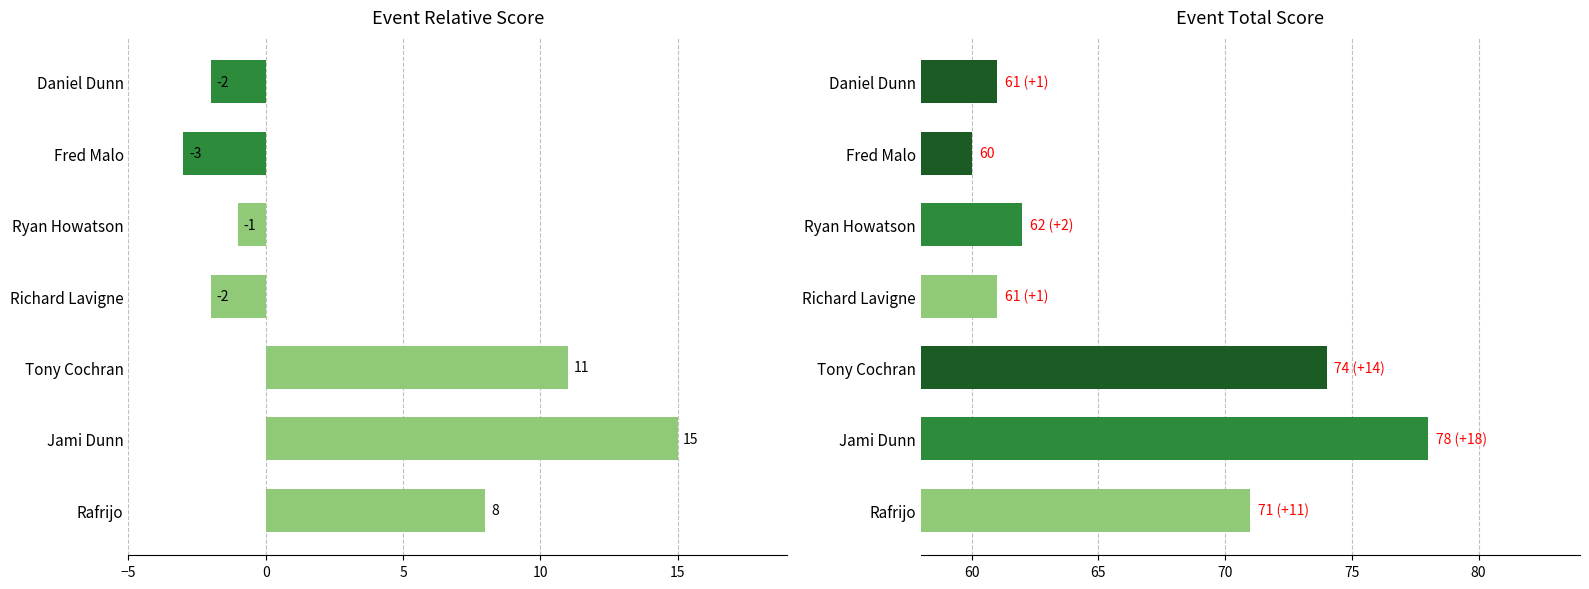

What is the difference between the maximum and second lowest values in the event_relative_score series?

17